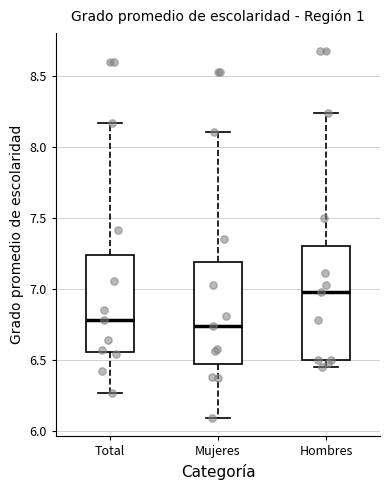

Reading left to right, transcribe this box plot: for each box, give where its median line is, the range the box spans, and where its two whiskers end, as read against the y-axis. The values are not printed on the chart, so give them approximately, as read against the axis.

Total: median 6.80, box 6.55 to 7.25, whiskers 6.25 to 8.15
Mujeres: median 6.75, box 6.45 to 7.20, whiskers 6.10 to 8.10
Hombres: median 7.00, box 6.50 to 7.30, whiskers 6.45 to 8.25